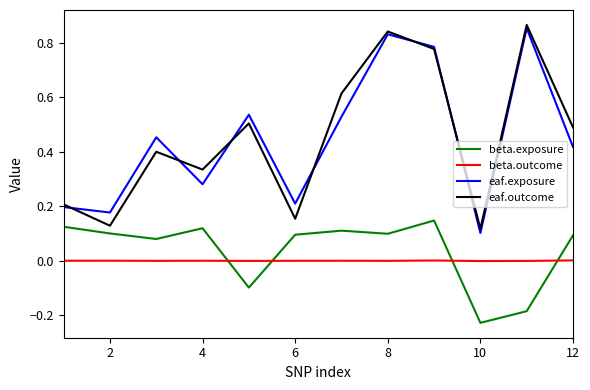

True or false: eaf.exposure and beta.outcome cross at least once.

False